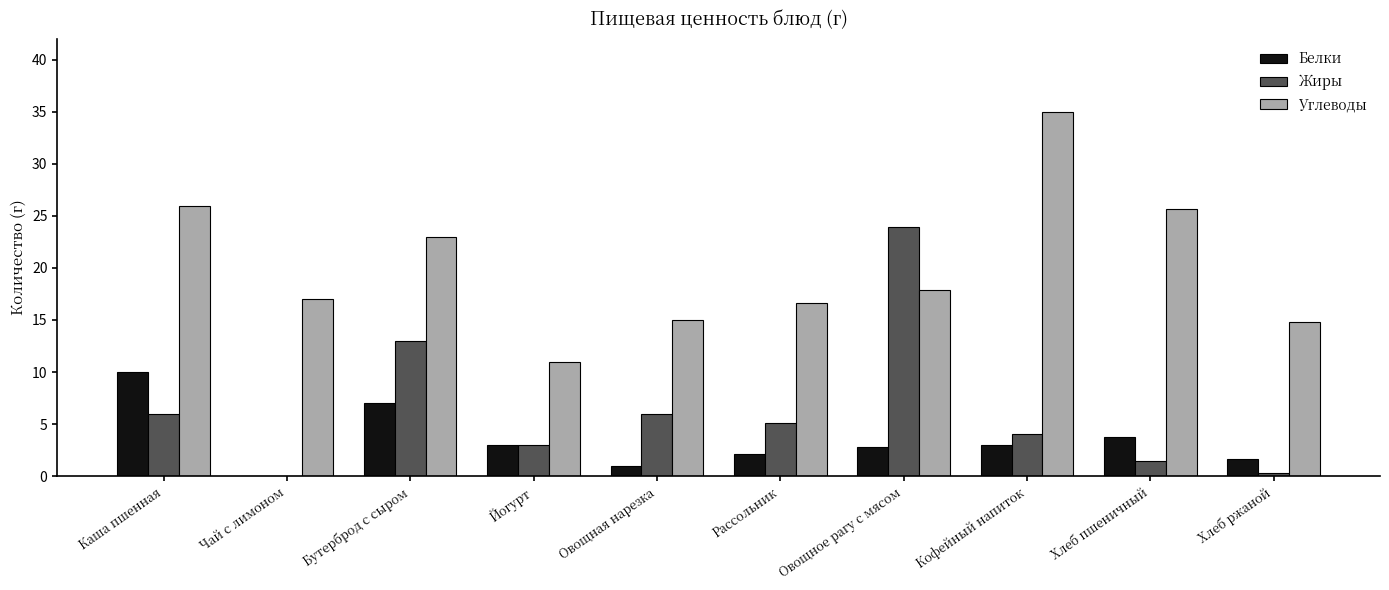

What is the highest value of the Углеводы series?

35.0